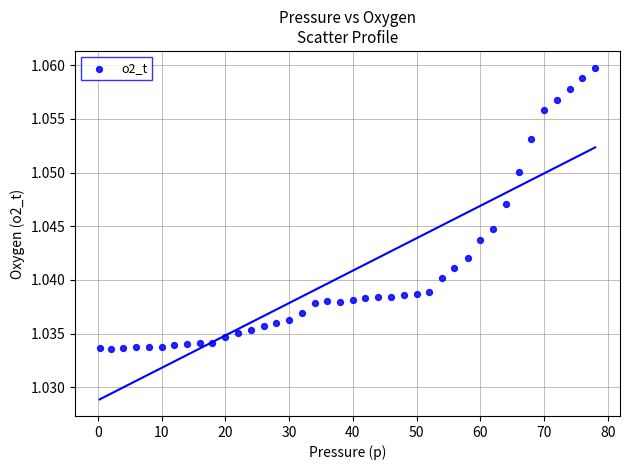

What is the range of X values (max minus min)?

77.7